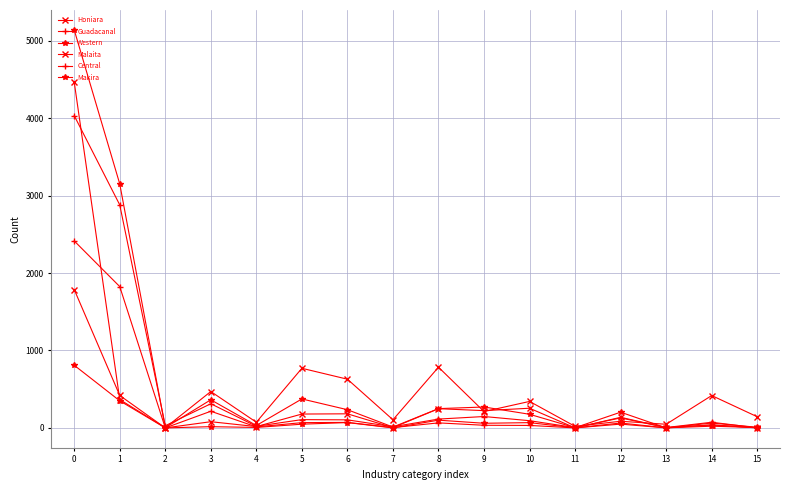

Where do Makira and Western first cross each other?

12 and 13